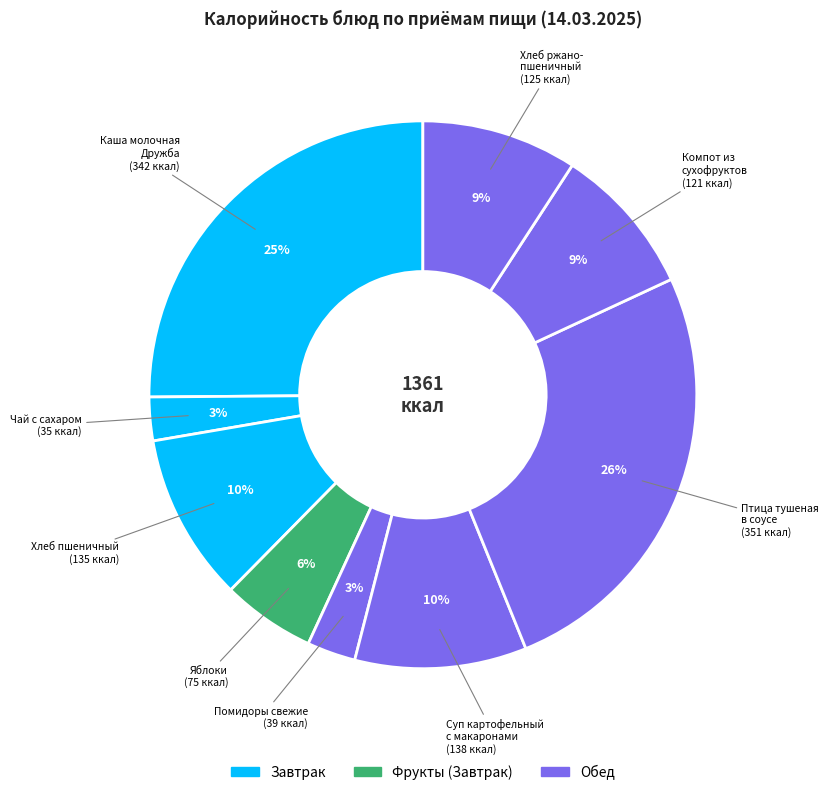

What is the smallest slice in the pie chart?

Чай с сахаром